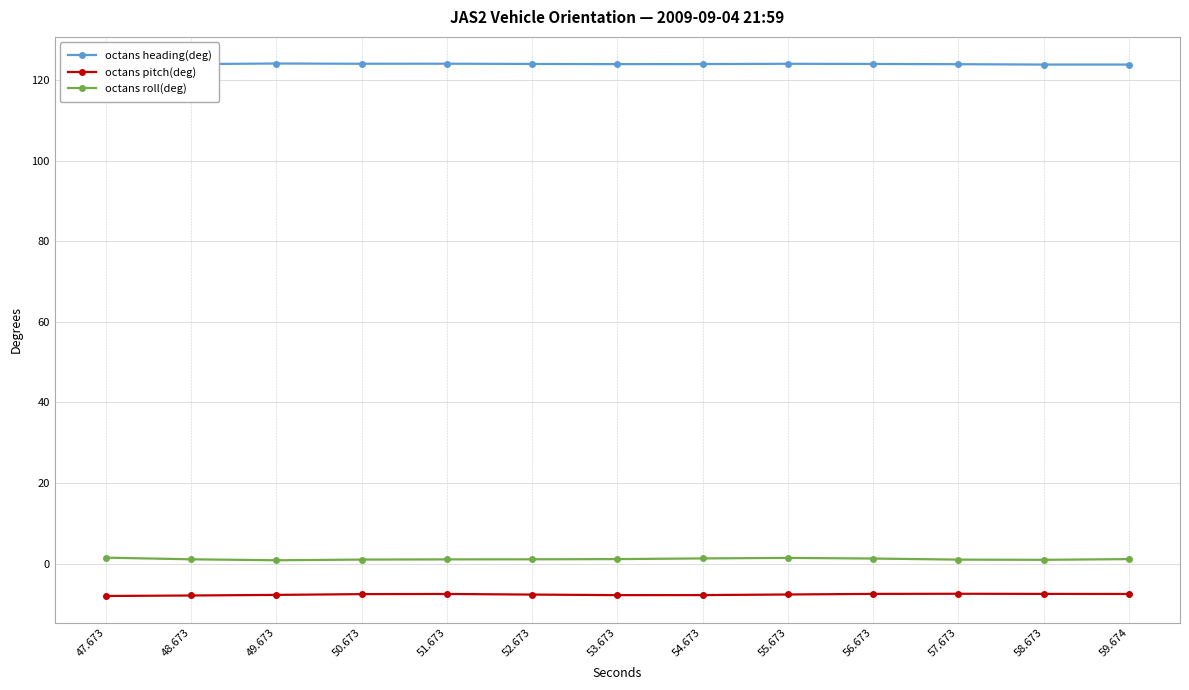

At which category does octans heading(deg) reach its first local peak?

49.673